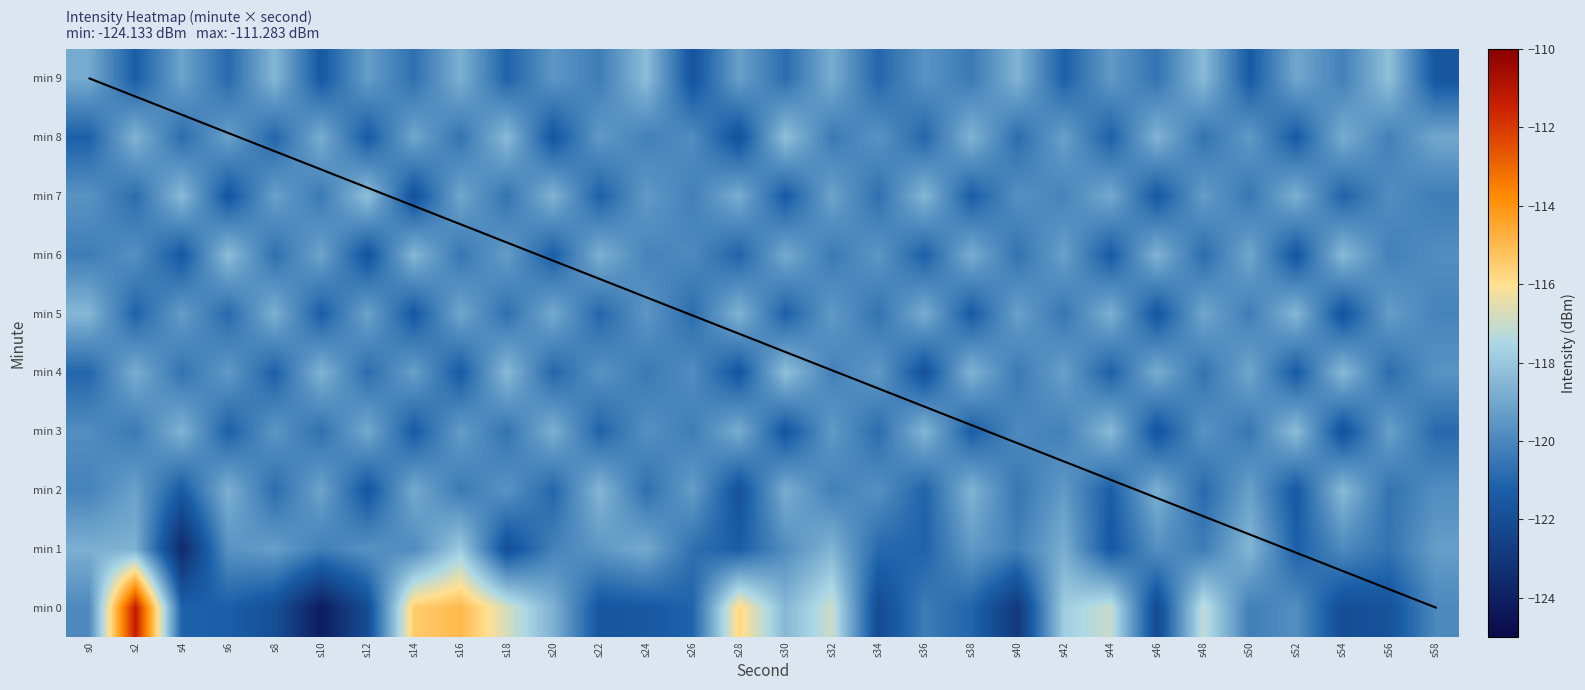

Rank the series by their maximum value, from lowest to highest.

min 5, min 2, min 3, min 6, min 4, min 7, min 8, min 9, min 1, min 0